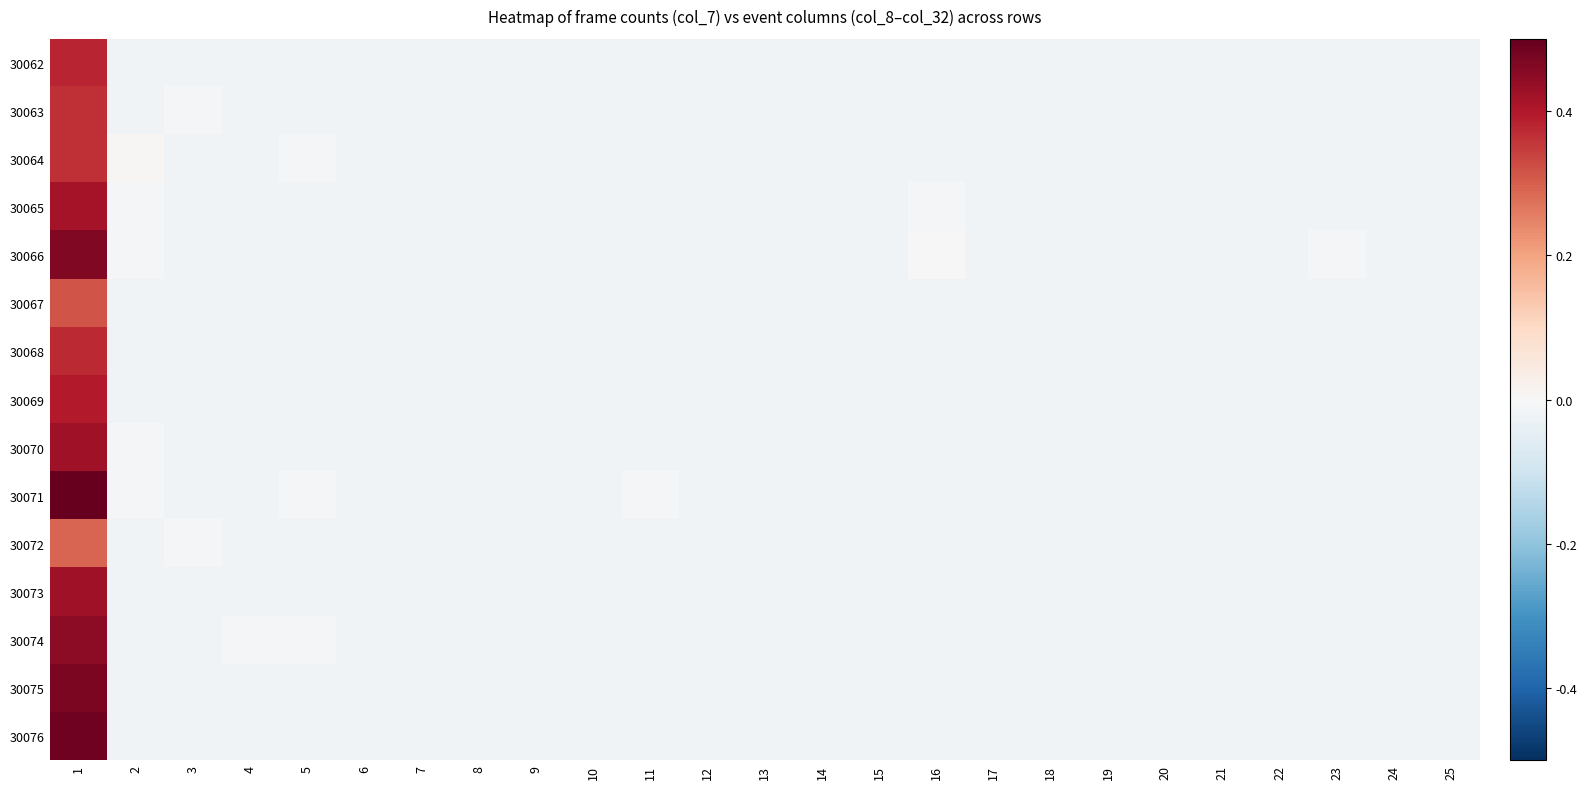

At which category is the sum across all series the highest?

1